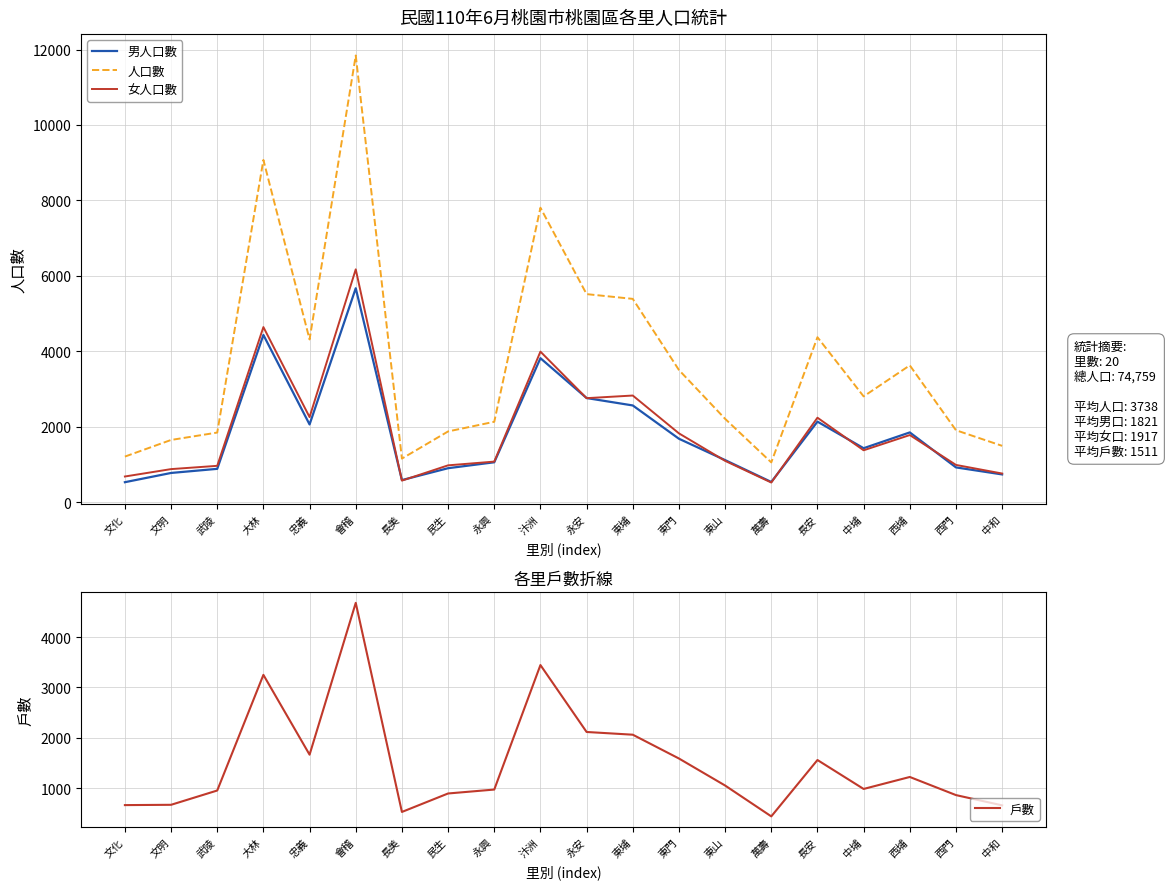

Which series has the largest range (max minus min)?

人口數